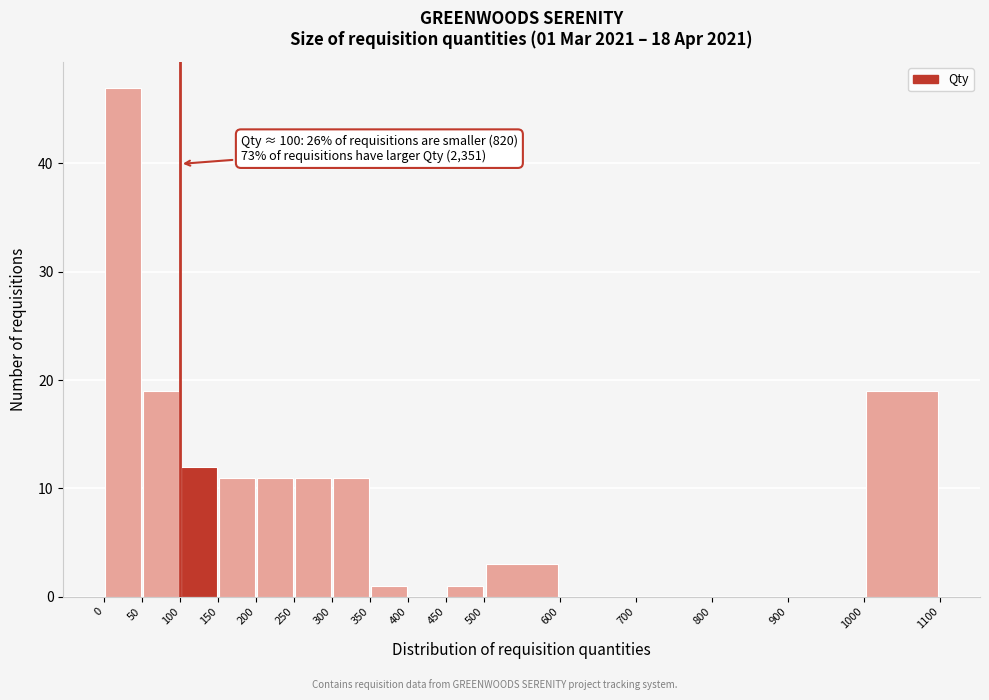

Which range on the x-axis has the tallest bar?

0 to 50